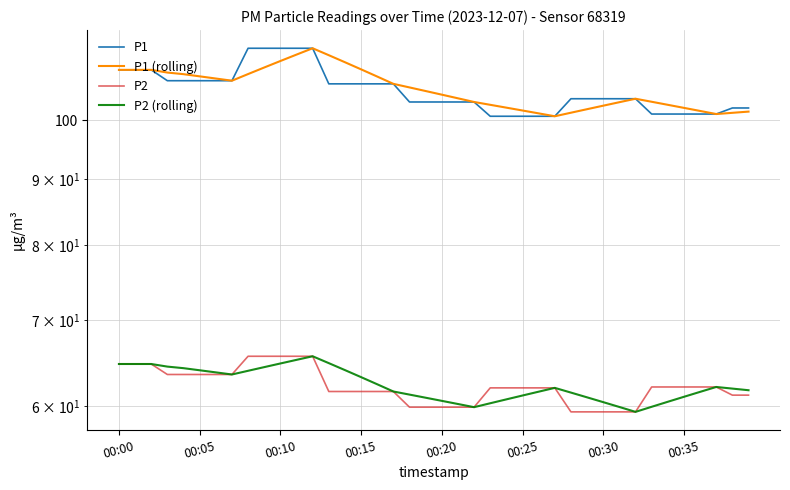

True or false: P2 and P2 (rolling) cross at least once.

False